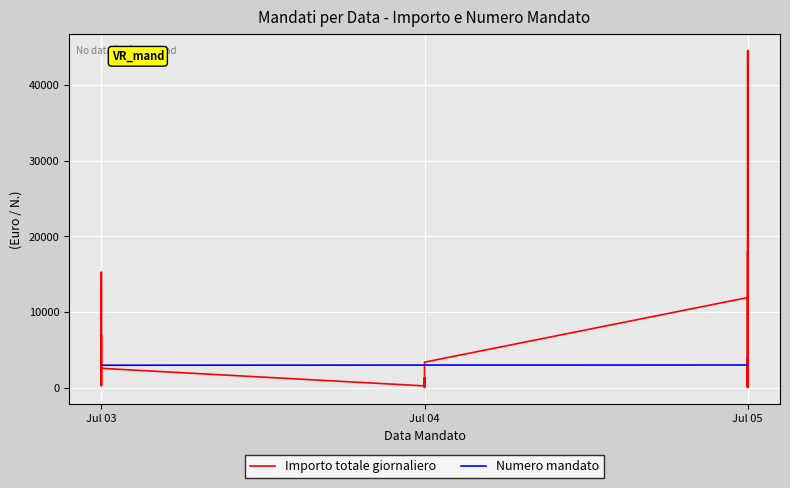

Which series has the widest spread of values?

Importo totale giornaliero